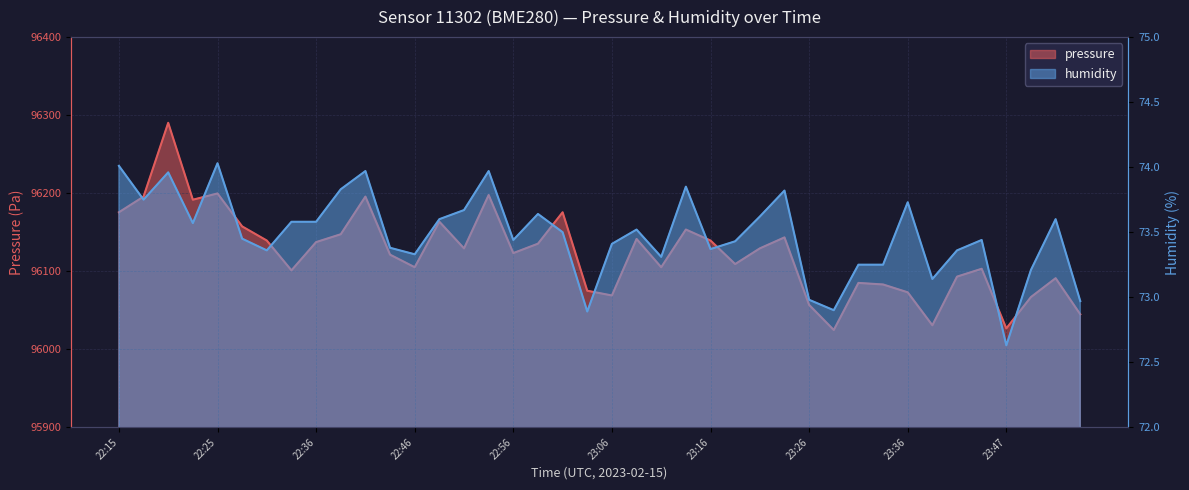

What are all the series names shown in the legend?

pressure, humidity